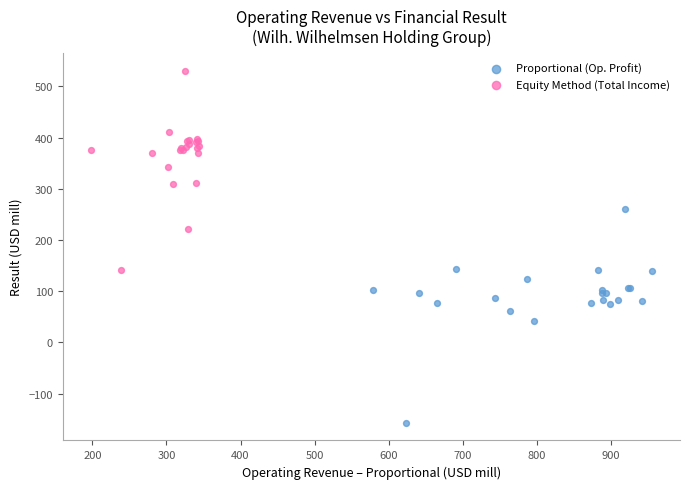

Which series reaches the minimum Y coordinate?

Proportional (Op. Profit)